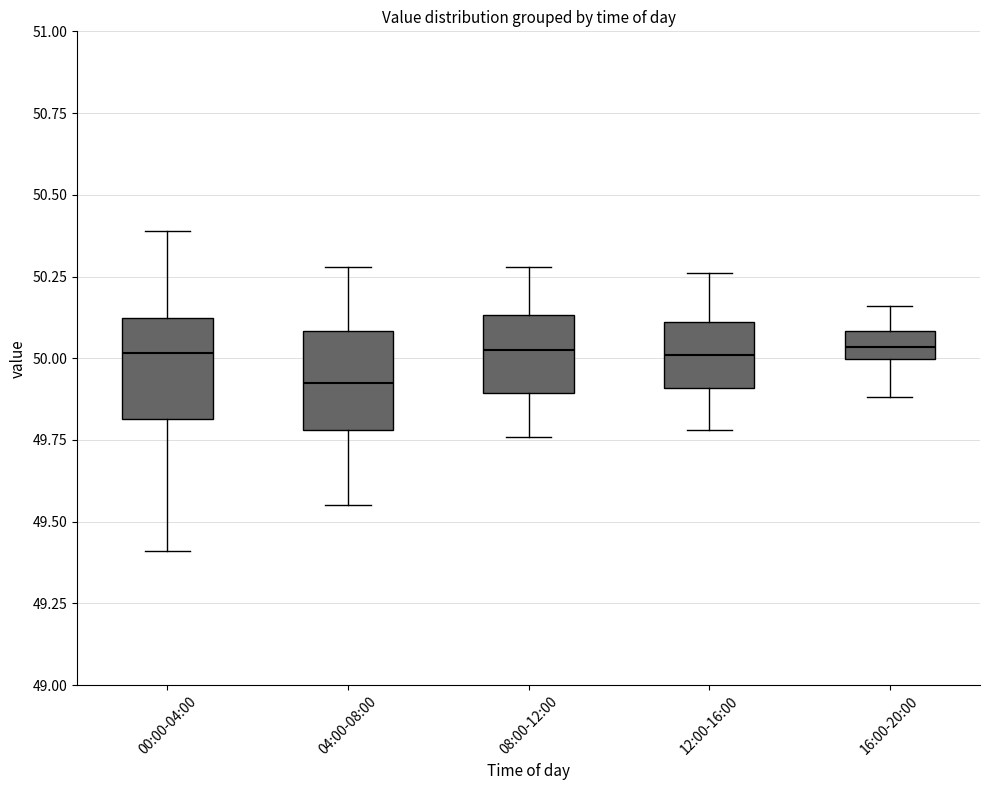

Where is the lower edge of the box for 12:00-16:00 on the y-axis? The values are not printed on the chart, so give them approximately, as read against the axis.

49.90